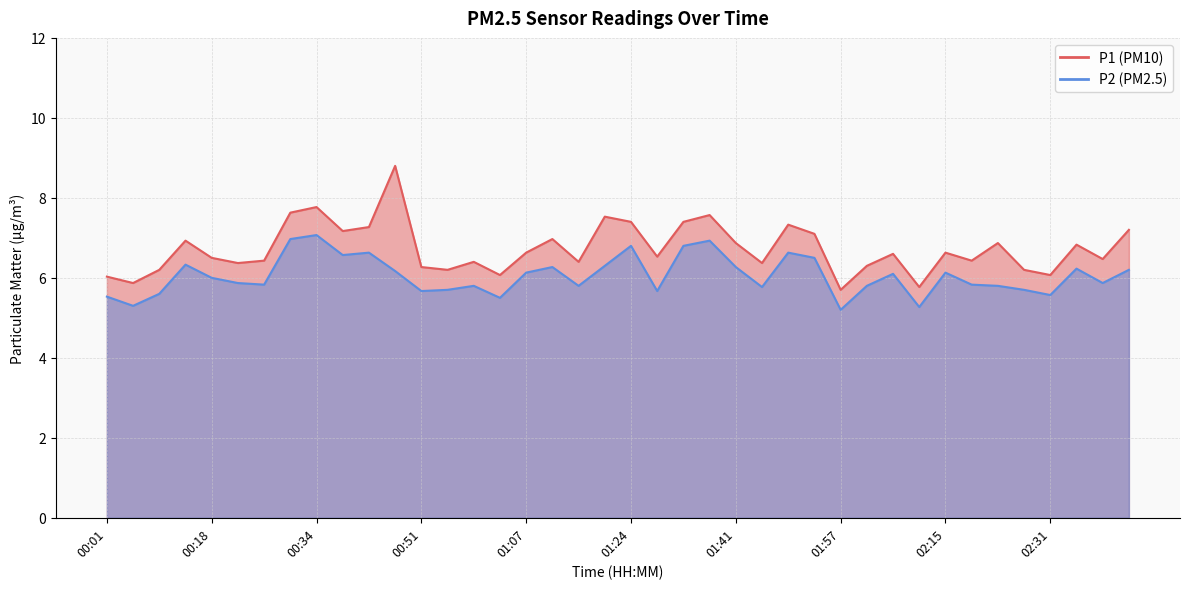

Reading right to left, transcribe all the data shown in this chart.

P1: 7.2	6.5	6.8	6.1	6.2	6.9	6.4	6.6	5.8	6.6	6.3	5.7	7.1	7.3	6.4	6.9	7.6	7.4	6.5	7.4	7.5	6.4	7.0	6.6	6.1	6.4	6.2	6.3	8.8	7.3	7.2	7.8	7.6	6.4	6.4	6.5	6.9	6.2	5.9	6.0
P2: 6.2	5.9	6.2	5.6	5.7	5.8	5.8	6.1	5.3	6.1	5.8	5.2	6.5	6.6	5.8	6.3	6.9	6.8	5.7	6.8	6.3	5.8	6.3	6.1	5.5	5.8	5.7	5.7	6.2	6.6	6.6	7.1	7.0	5.8	5.9	6.0	6.3	5.6	5.3	5.5